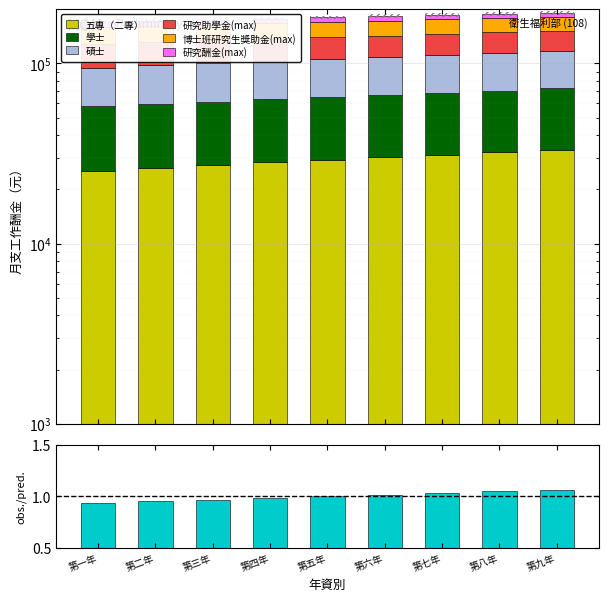

What is the value of the 碩士 bar at the 5th from the left?

40940